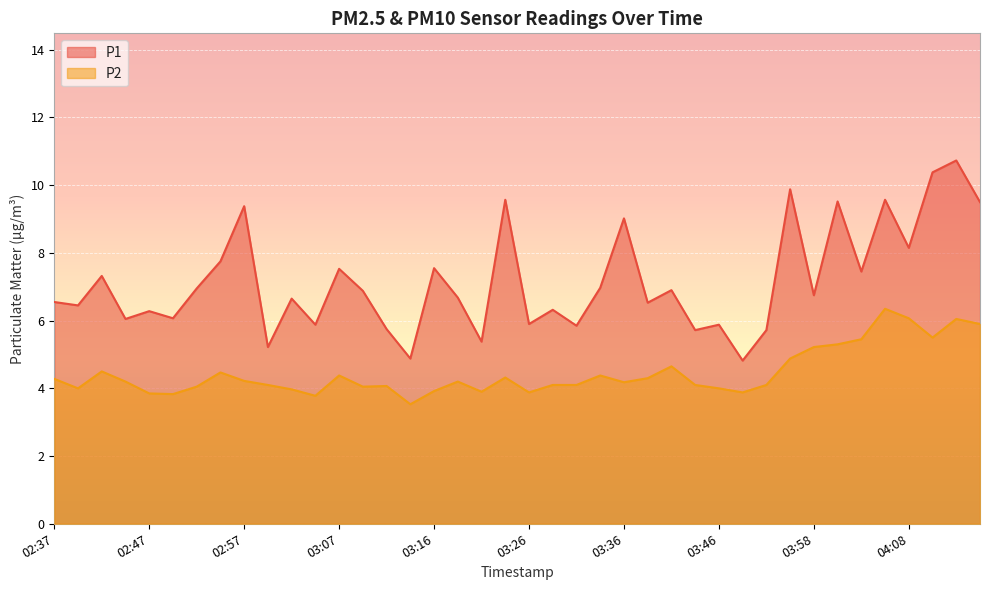

At which label does P2 reach its minimum?

03:14